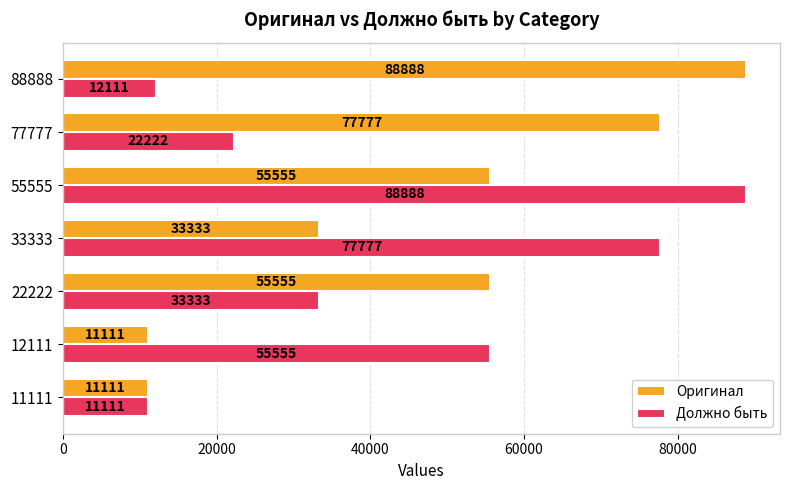

At which category is the sum across all series the highest?

55555